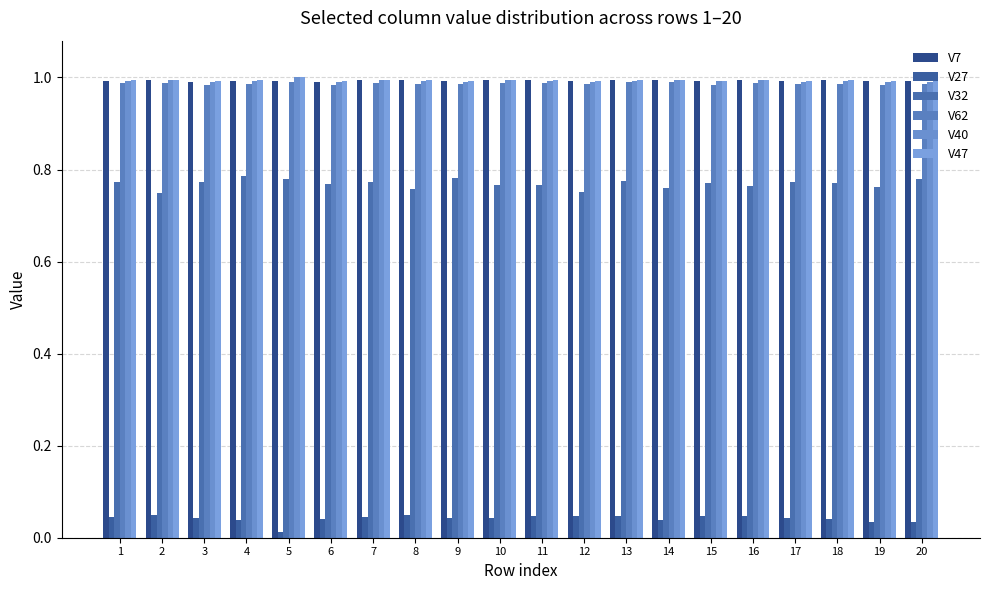

Which has a higher value, 6 or 8?

8